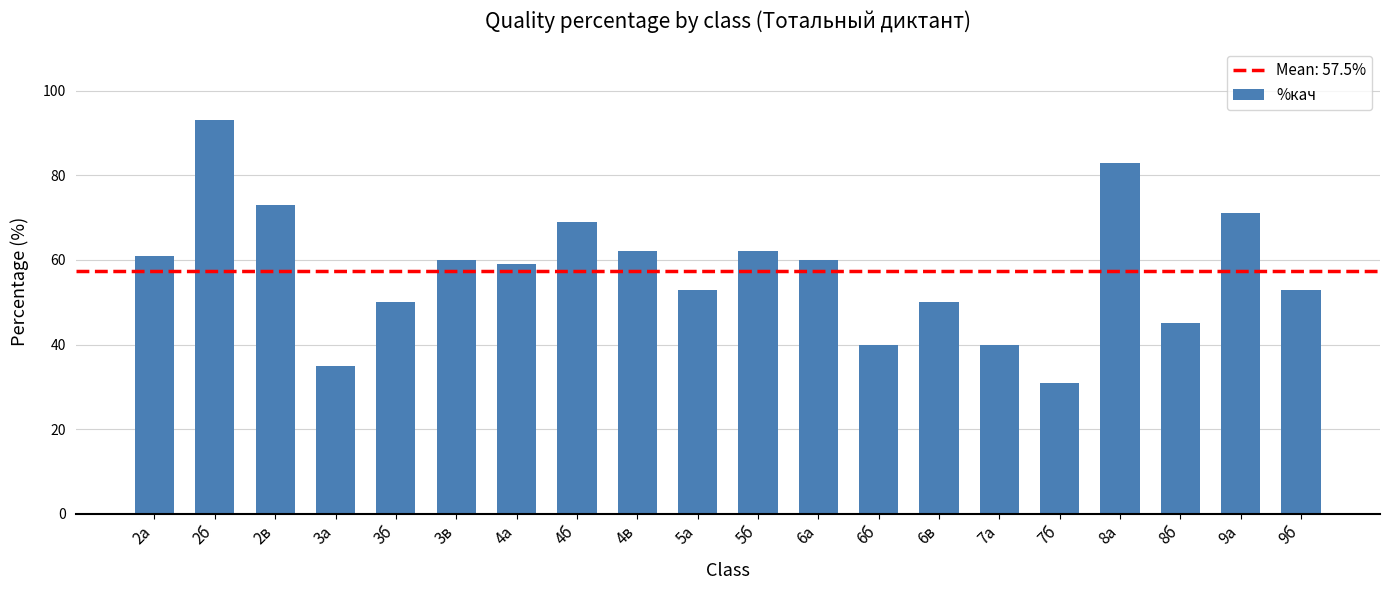

Which has a higher value, 4а or 2б?

2б